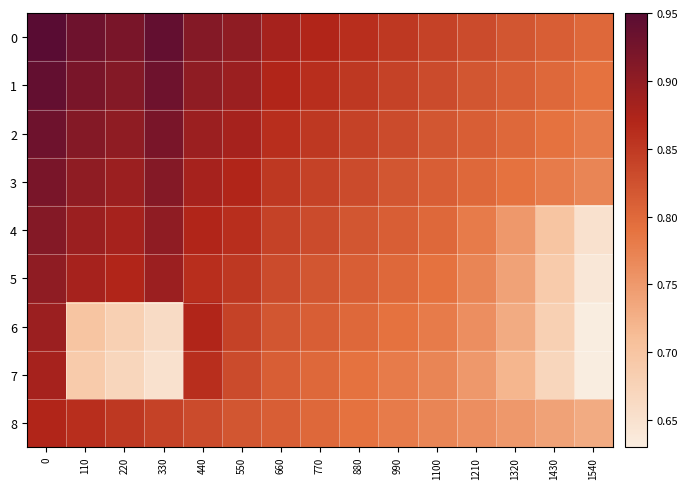

Reading left to right, what are all the values shown in this chart?

0: 0=0.9	110=0.9	220=0.9	330=0.9	440=0.9	550=0.9	660=0.9	770=0.9	880=0.9	990=0.8	1100=0.8	1210=0.8	1320=0.8	1430=0.8	1540=0.8
1: 0=0.9	110=0.9	220=0.9	330=0.9	440=0.9	550=0.9	660=0.9	770=0.9	880=0.8	990=0.8	1100=0.8	1210=0.8	1320=0.8	1430=0.8	1540=0.8
2: 0=0.9	110=0.9	220=0.9	330=0.9	440=0.9	550=0.9	660=0.9	770=0.8	880=0.8	990=0.8	1100=0.8	1210=0.8	1320=0.8	1430=0.8	1540=0.8
3: 0=0.9	110=0.9	220=0.9	330=0.9	440=0.9	550=0.9	660=0.8	770=0.8	880=0.8	990=0.8	1100=0.8	1210=0.8	1320=0.8	1430=0.8	1540=0.8
4: 0=0.9	110=0.9	220=0.9	330=0.9	440=0.9	550=0.9	660=0.8	770=0.8	880=0.8	990=0.8	1100=0.8	1210=0.8	1320=0.8	1430=0.7	1540=0.7
5: 0=0.9	110=0.9	220=0.9	330=0.9	440=0.9	550=0.8	660=0.8	770=0.8	880=0.8	990=0.8	1100=0.8	1210=0.8	1320=0.7	1430=0.7	1540=0.6
6: 0=0.9	110=0.7	220=0.7	330=0.7	440=0.9	550=0.8	660=0.8	770=0.8	880=0.8	990=0.8	1100=0.8	1210=0.8	1320=0.7	1430=0.7	1540=0.6
7: 0=0.9	110=0.7	220=0.7	330=0.7	440=0.9	550=0.8	660=0.8	770=0.8	880=0.8	990=0.8	1100=0.8	1210=0.8	1320=0.7	1430=0.7	1540=0.6
8: 0=0.9	110=0.9	220=0.8	330=0.8	440=0.8	550=0.8	660=0.8	770=0.8	880=0.8	990=0.8	1100=0.8	1210=0.8	1320=0.8	1430=0.7	1540=0.7